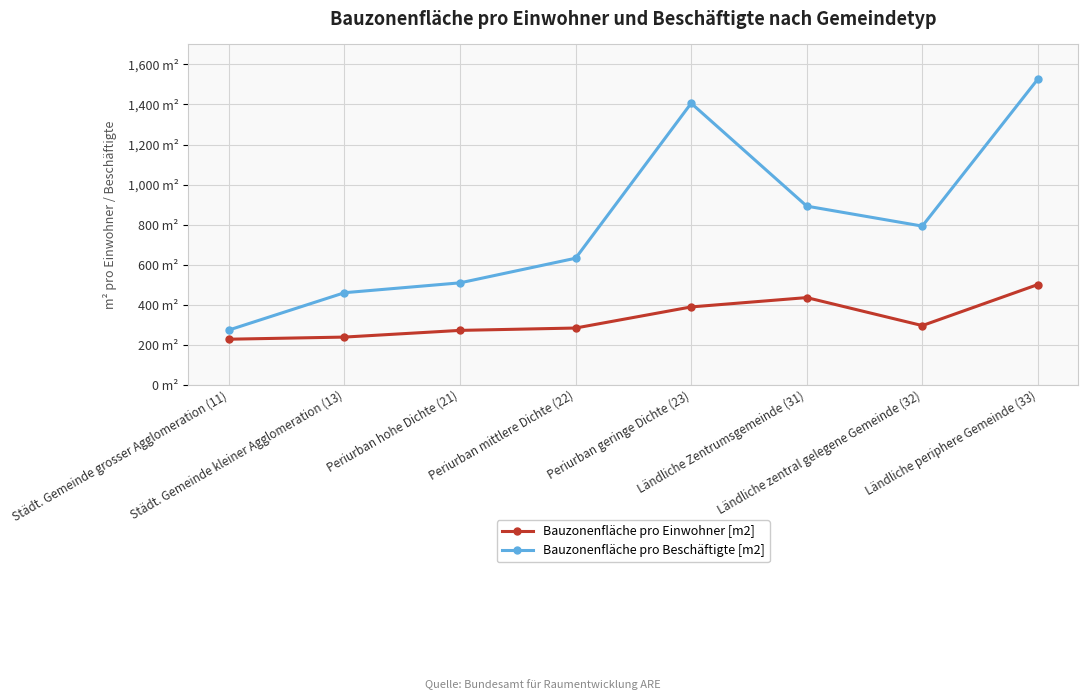

Which series has the largest range (max minus min)?

Bauzonenfläche pro Beschäftigte [m2]